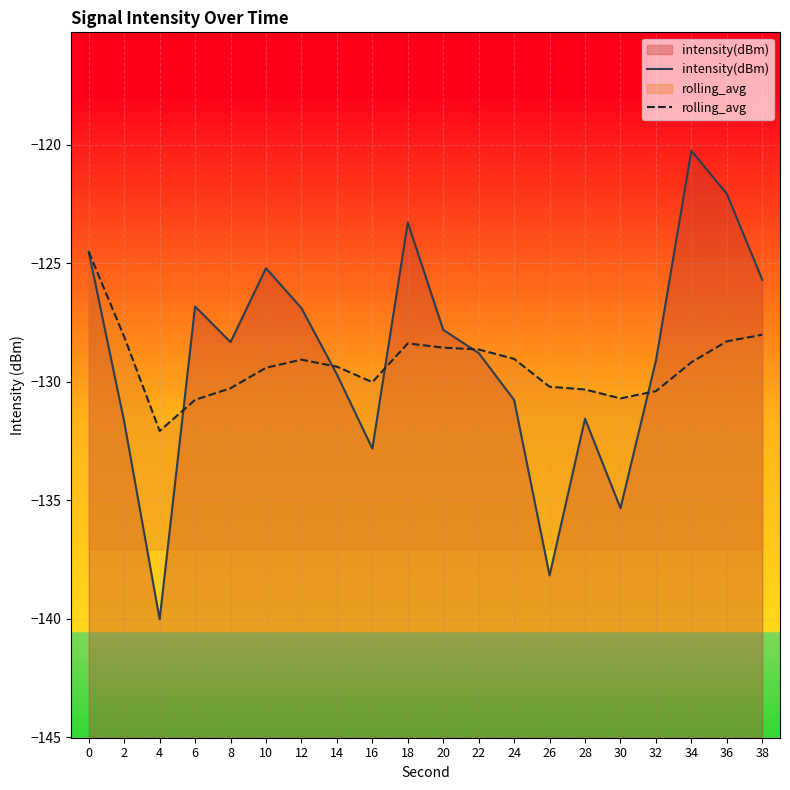

Reading left to right, transcribe all the data shown in this chart.

intensity(dBm): -124.5	-131.7	-140.0	-126.8	-128.3	-125.2	-126.9	-129.7	-132.8	-123.3	-127.8	-128.8	-130.8	-138.2	-131.6	-135.3	-129.1	-120.2	-122.1	-125.7
rolling_avg: -124.5	-128.1	-132.1	-130.8	-130.3	-129.4	-129.1	-129.4	-130.0	-128.4	-128.6	-128.6	-129.0	-130.2	-130.3	-130.7	-130.4	-129.2	-128.3	-128.0